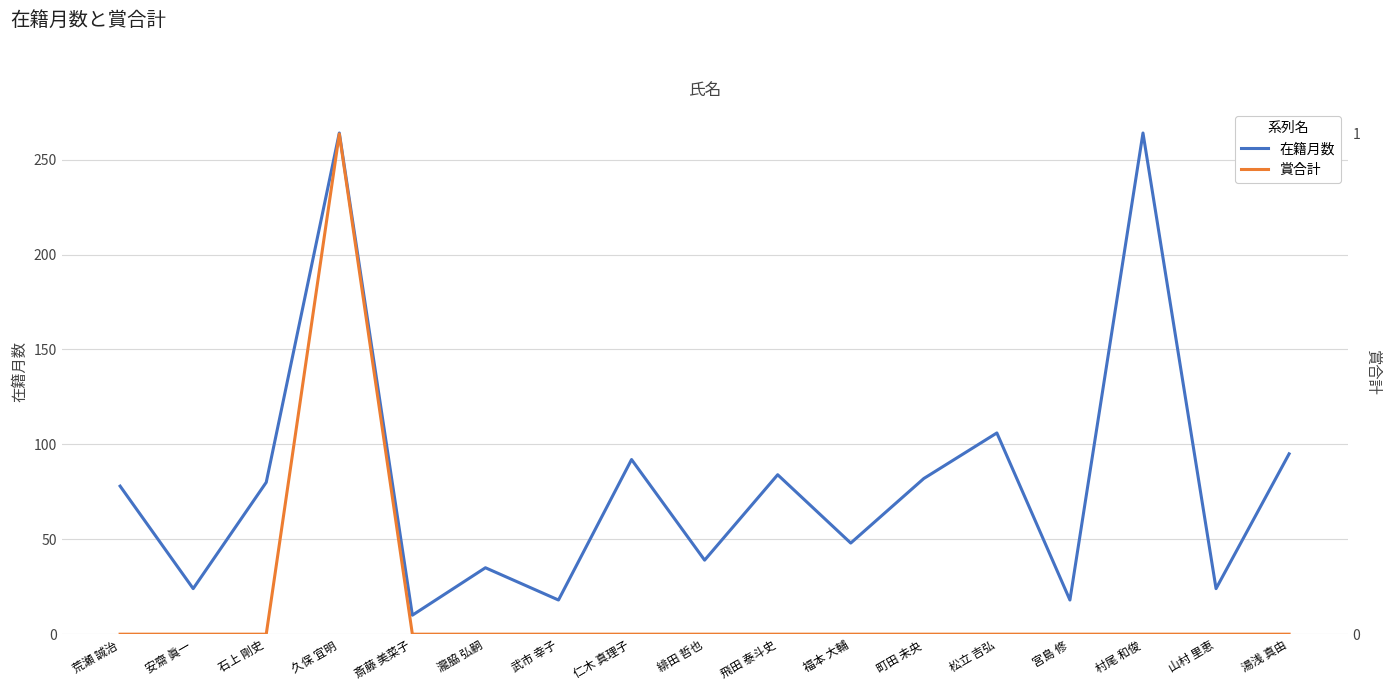

Reading right to left, what are all the values shown in this chart?

在籍月数: 95	24	264	18	106	82	48	84	39	92	18	35	10	264	80	24	78
賞合計: 0	0	0	0	0	0	0	0	0	0	0	0	0	1	0	0	0